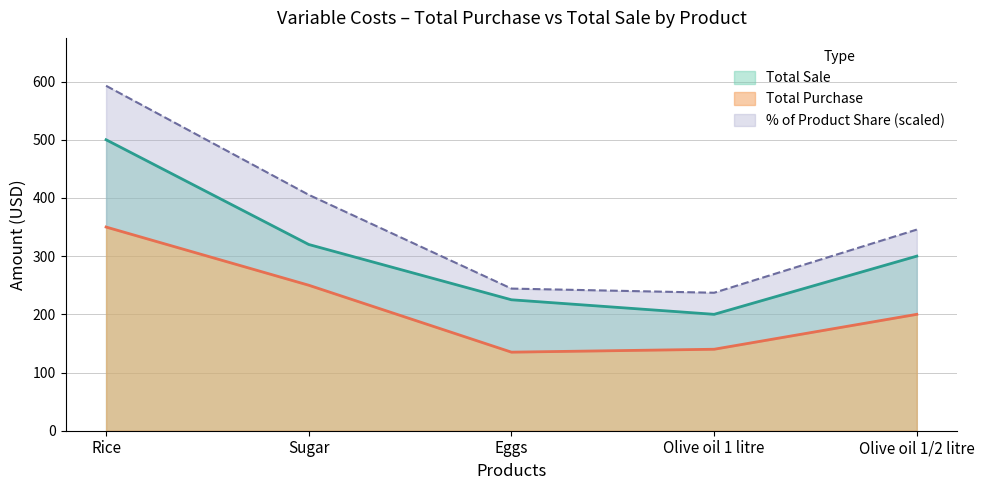

Between Rice and Sugar, which series saw the biggest shift?

Total Sale